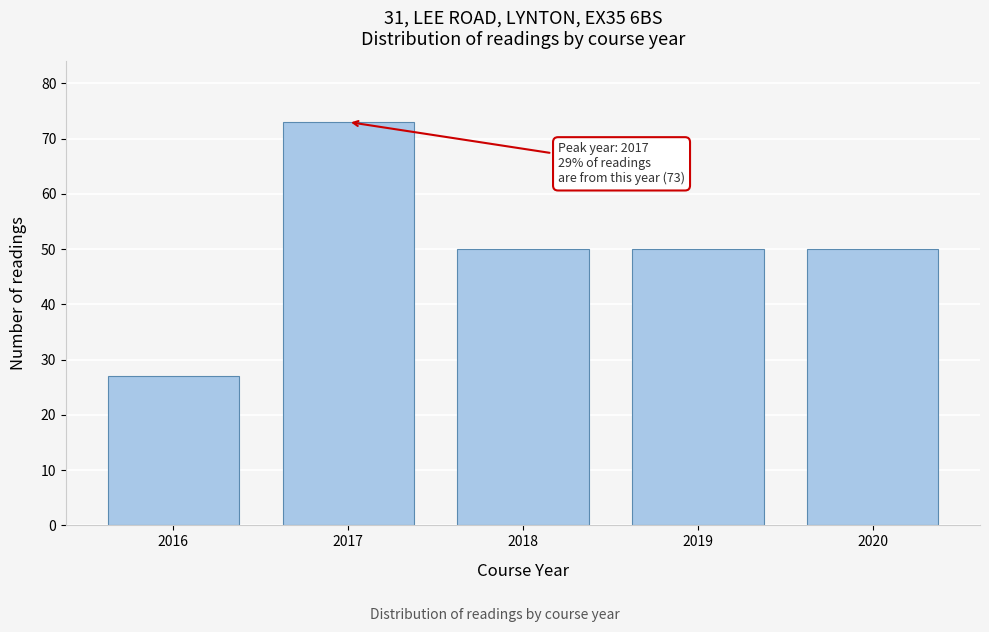

Reading left to right, transcribe all the data shown in this chart.

2016=27	2017=73	2018=50	2019=50	2020=50